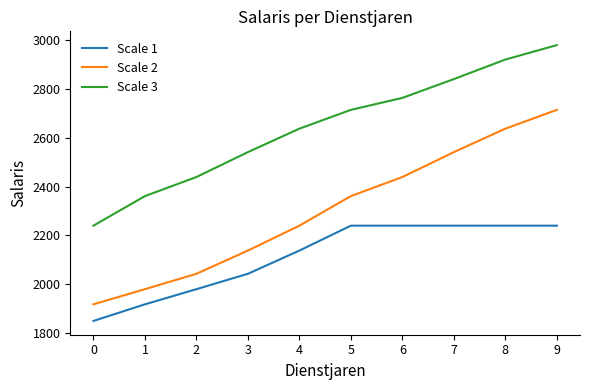

List the labels in order of Scale 2 value, smallest first.

0, 1, 2, 3, 4, 5, 6, 7, 8, 9